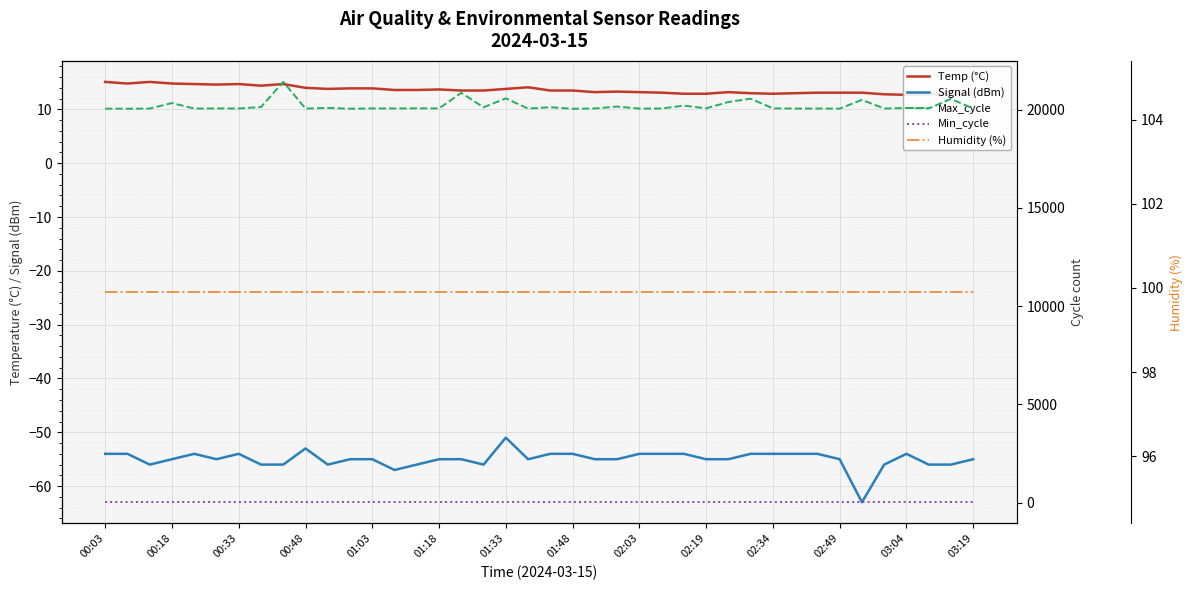

Which category has the highest value in the Signal (dBm) series?

01:33